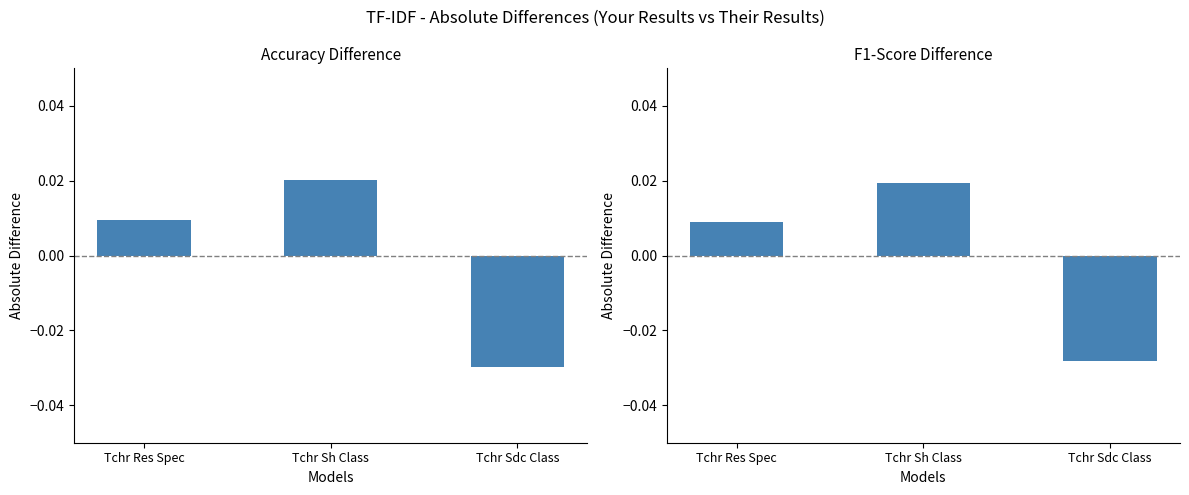

Between Tchr Res Spec and Tchr Sdc Class, which series saw the biggest shift?

Accuracy Difference